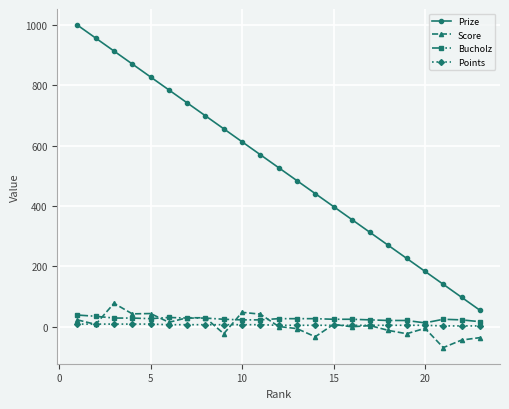

Does the chart display data point markers on the line(s)?

Yes